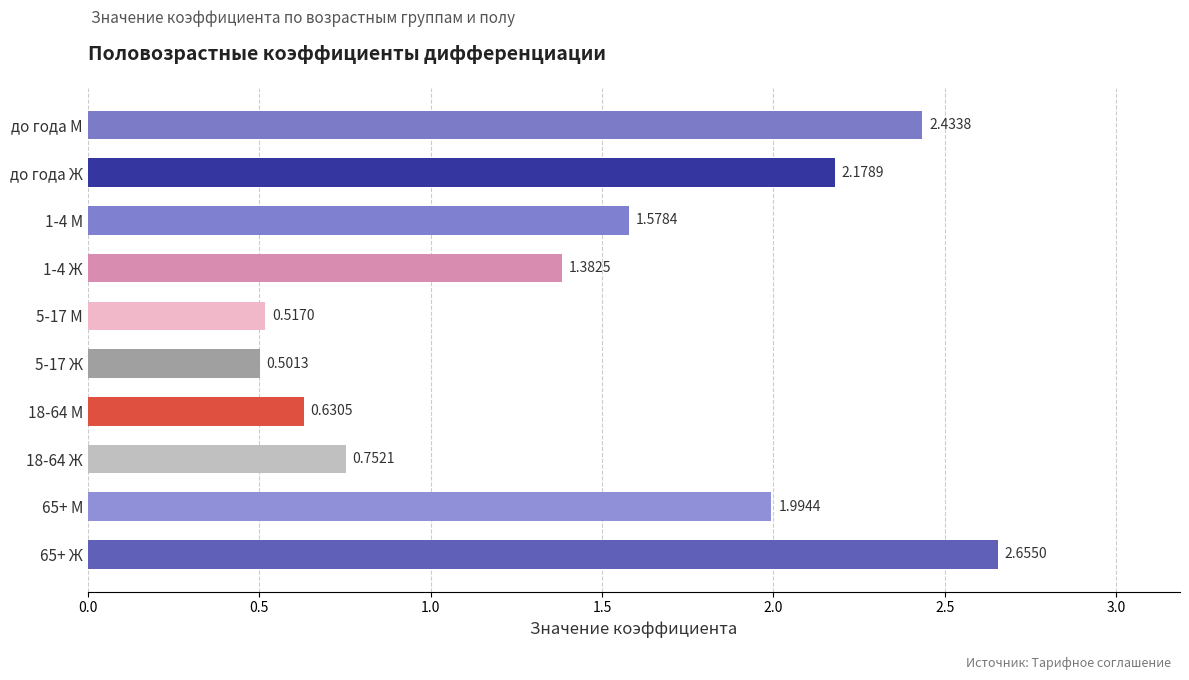

Rank the categories by value from highest to lowest.

65+ Ж, до года М, до года Ж, 65+ М, 1-4 М, 1-4 Ж, 18-64 Ж, 18-64 М, 5-17 М, 5-17 Ж